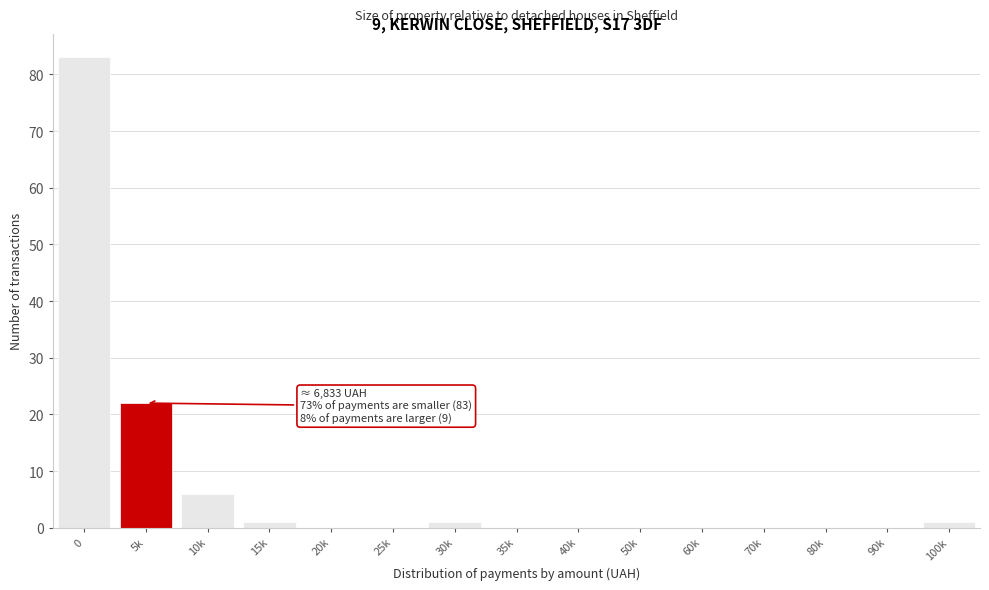

Reading left to right, what are all the values shown in this chart?

0=83	5k=22	10k=6	15k=1	20k=0	25k=0	30k=1	35k=0	40k=0	50k=0	60k=0	70k=0	80k=0	90k=0	100k=1